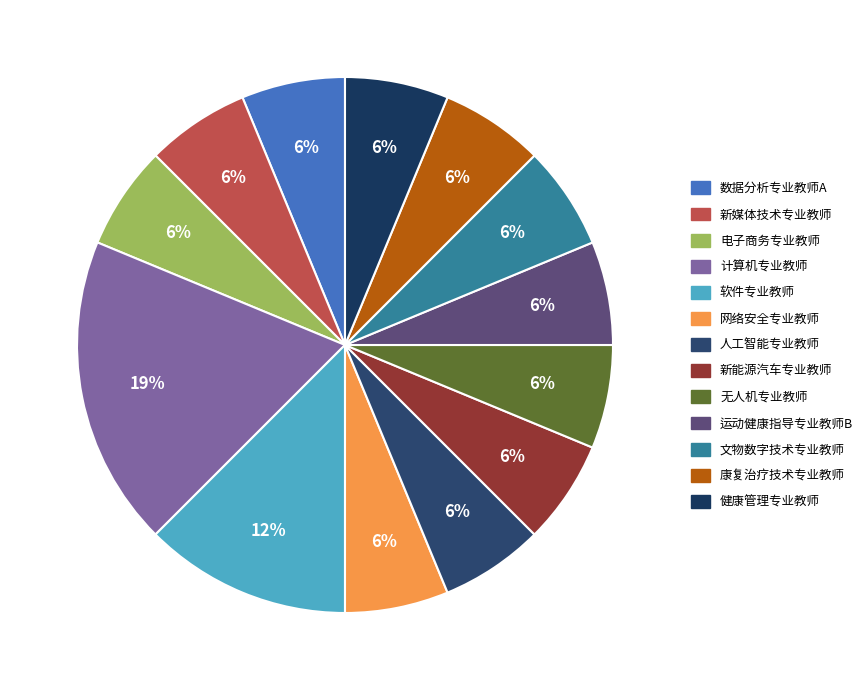

How many segments does this pie chart have?

13